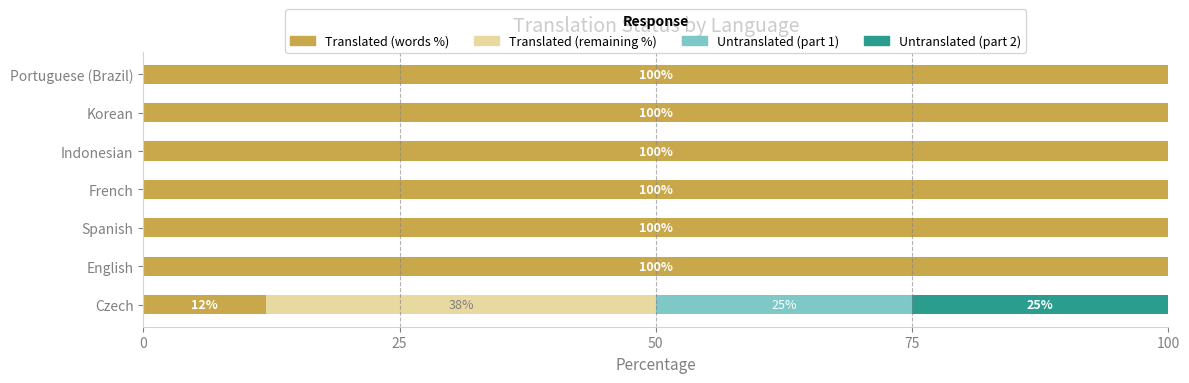

What are all the series names shown in the legend?

Translated (words %), Translated (remaining %), Untranslated (part 1), Untranslated (part 2)